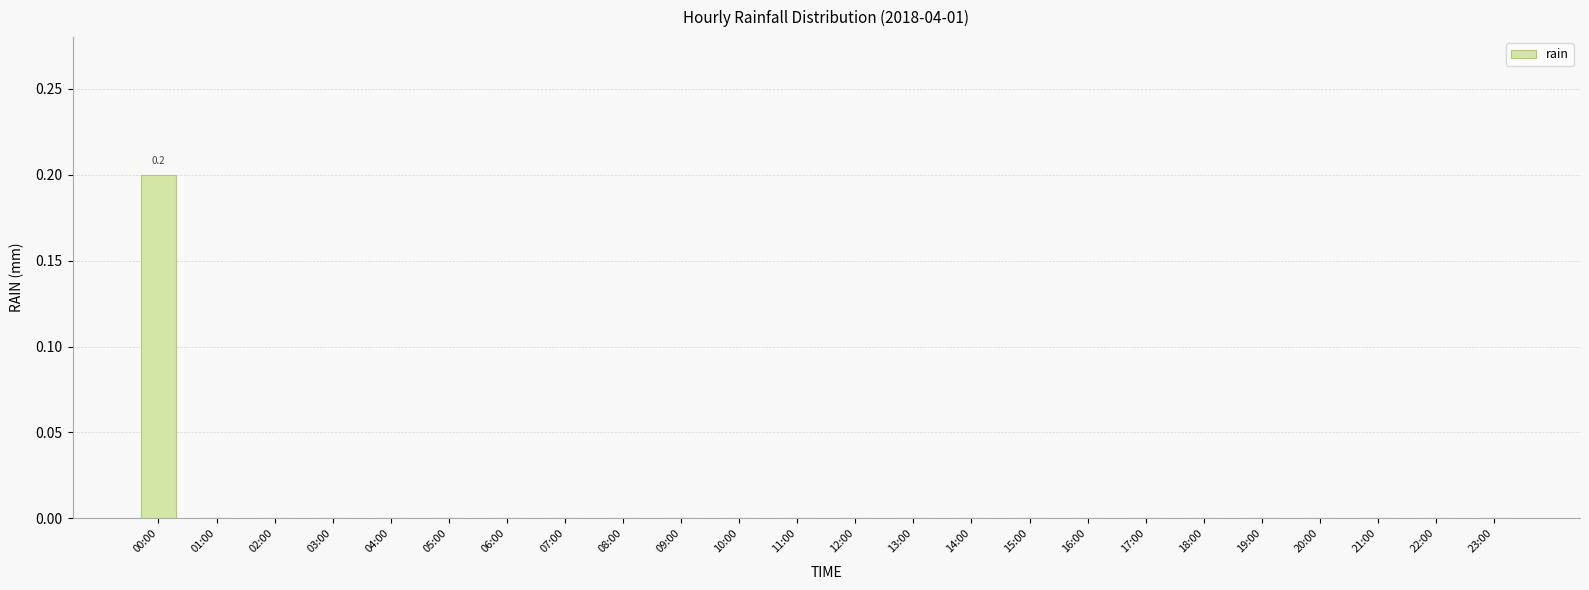

Which label corresponds to the largest value in the chart?

00:00